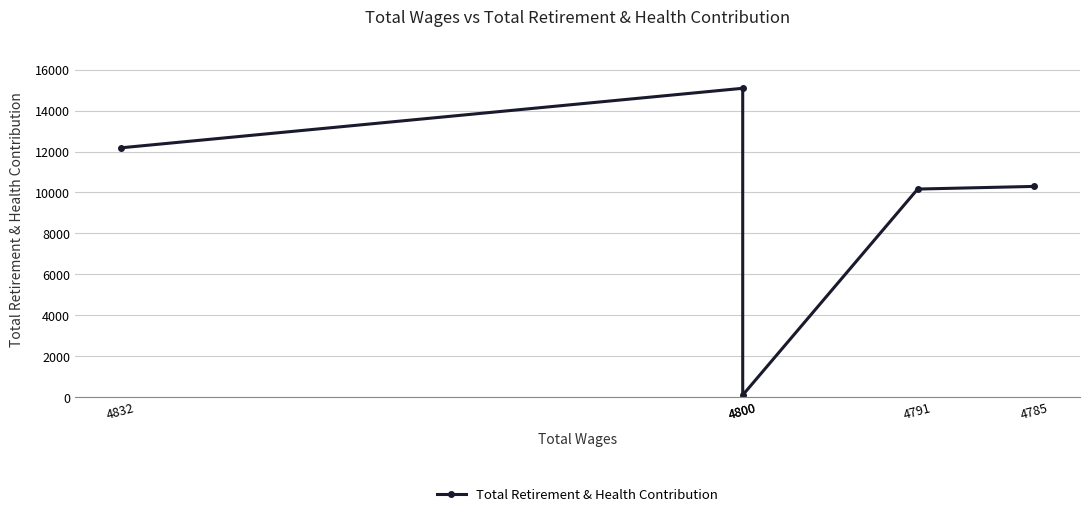

Rank the categories by value from lowest to highest.

4800, 4791, 4785, 4832, 4800